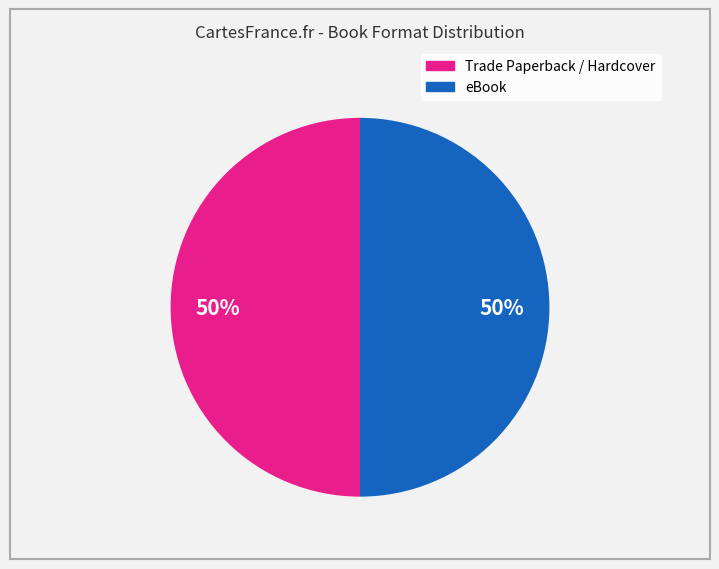

To the nearest percent, what is the average slice percentage?

50%